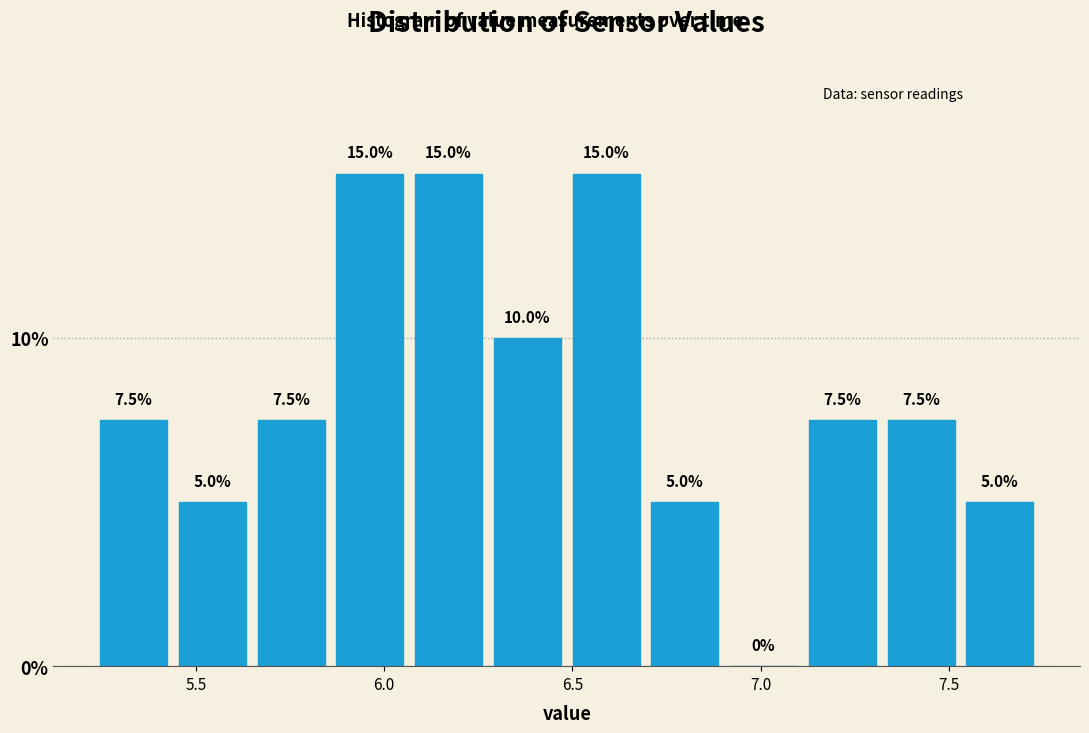

How tall is the bar that spans 5.85 to 6.05 on the x-axis? The bar edges are not printed on the chart, so give them approximately, as read against the axis.

15.0